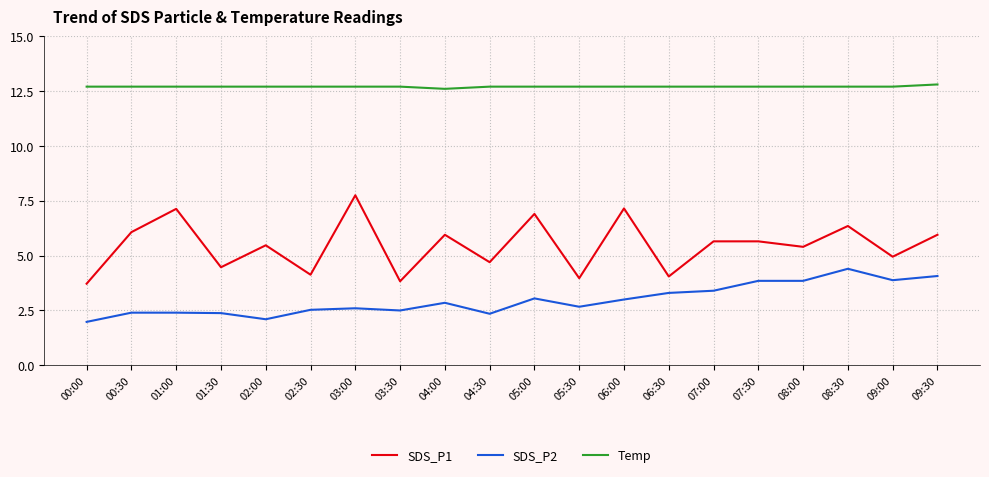

What is the spread (max minus min) of values at 07:00?

9.3